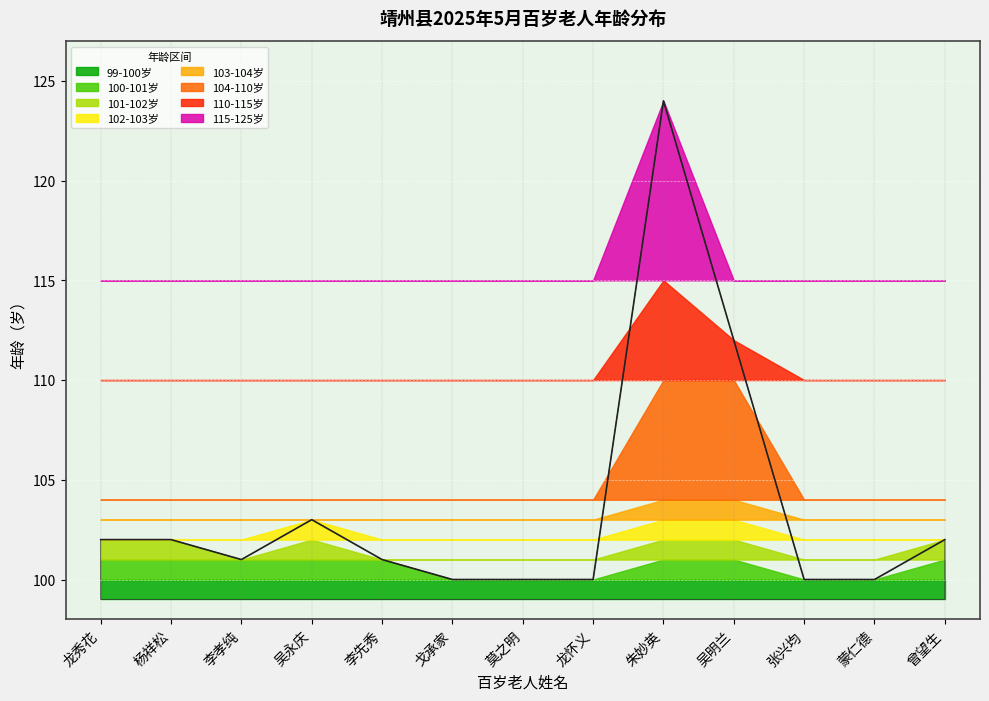

Where is the data nearest to the value 112?

吴明兰